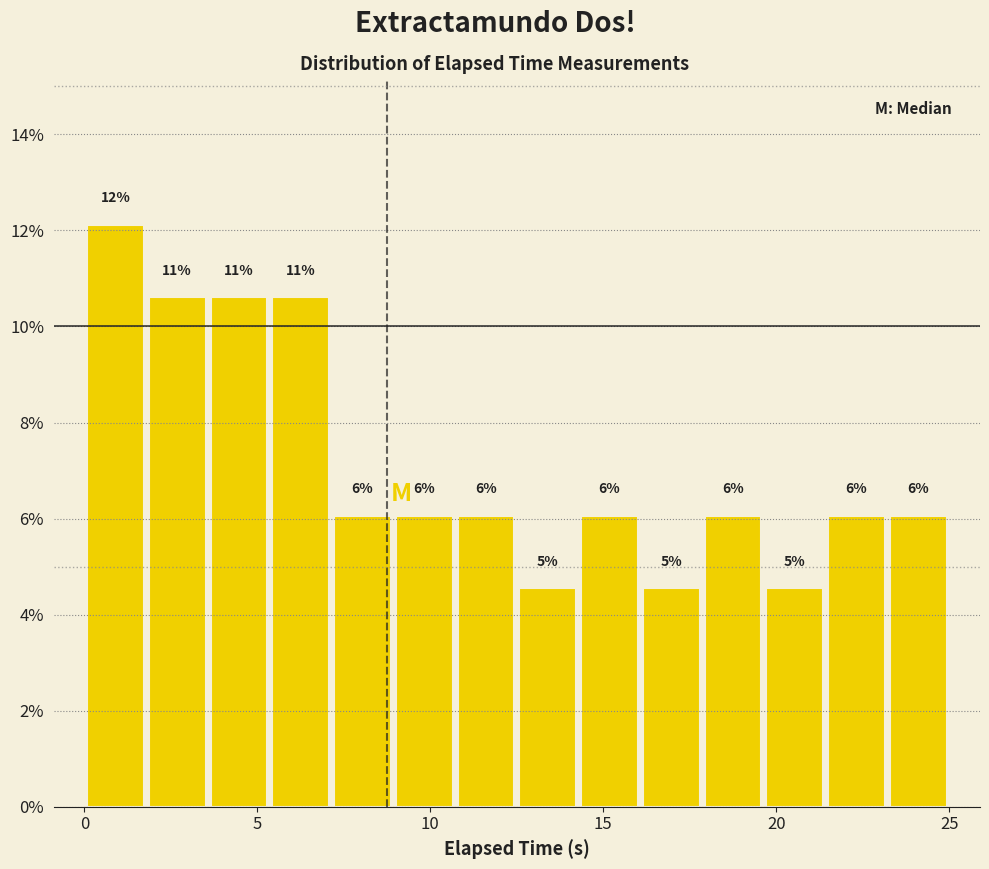

Around what value on the x-axis is the tallest bar? Give the approximate position of its centre, as read against the axis.

1.0